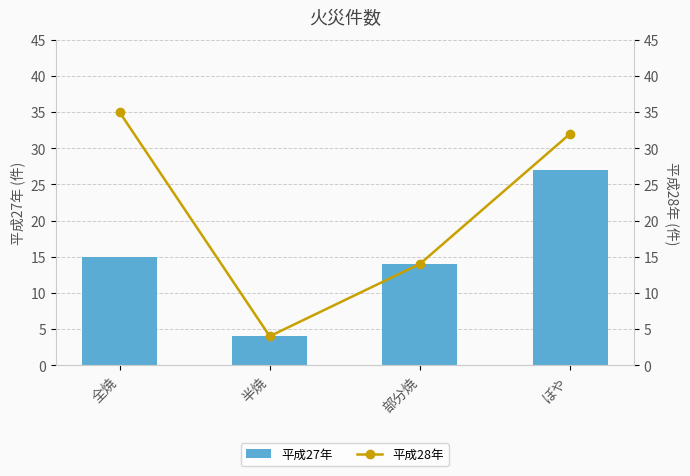

Which label corresponds to the largest value in the chart?

全焼